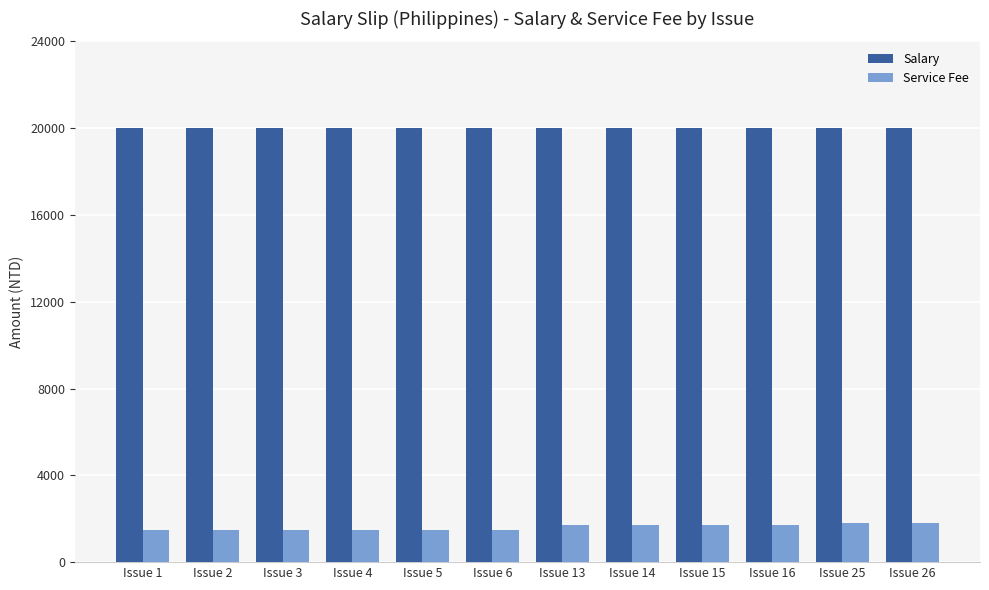

How many categories are shown in the chart?

12